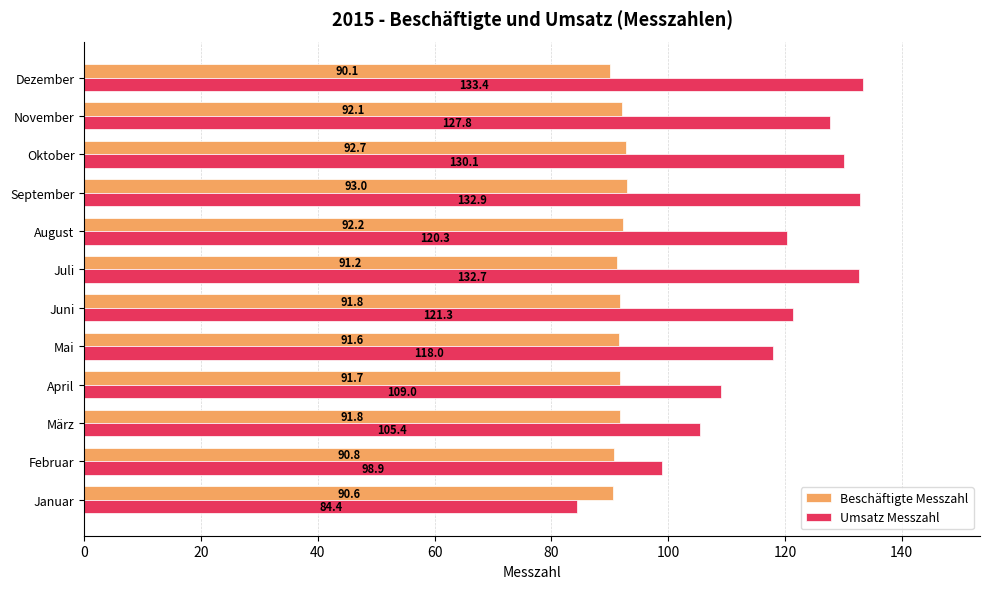

Rank the series by their average value, from highest to lowest.

Umsatz Messzahl, Beschäftigte Messzahl